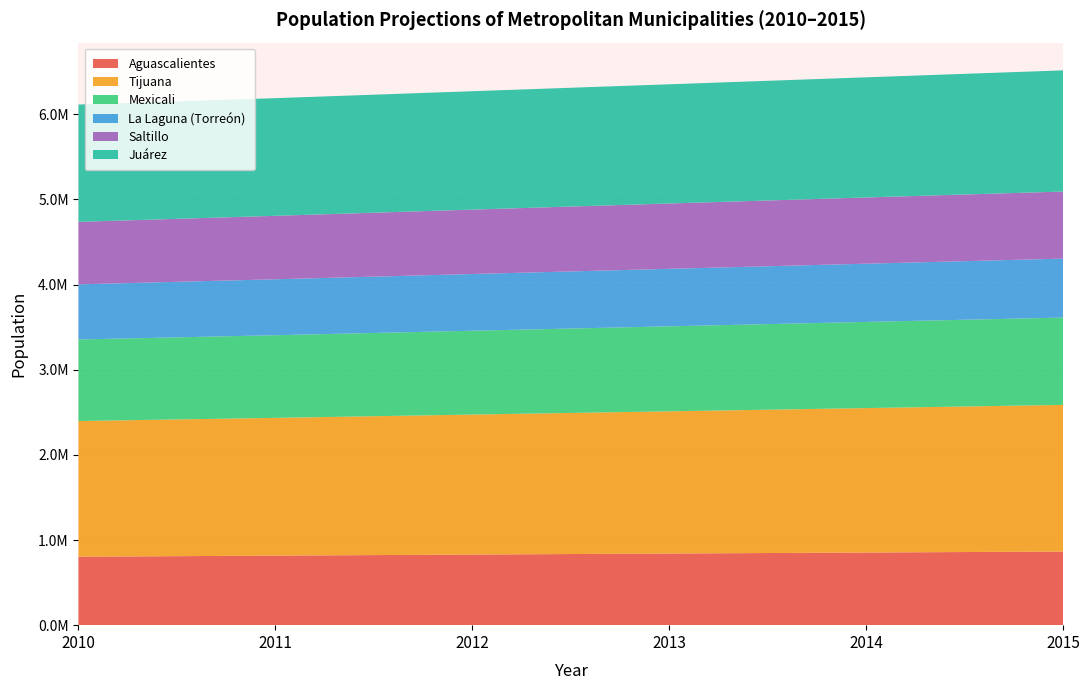

Reading left to right, list all the values displayed in this chart.

Aguascalientes: 2010=804008.8	2011=816822.0	2012=829289.1	2013=841408.2	2014=853206.5	2015=864687.0
Tijuana: 2010=1593765.9	2011=1618114.9	2012=1644258.2	2013=1670365.0	2014=1696430.0	2015=1722348.2
Mexicali: 2010=957737.2	2011=970666.1	2012=984551.4	2013=998355.1	2014=1012098.6	2015=1025740.2
La Laguna (Torreón): 2010=647464.5	2011=656988.2	2012=666265.8	2013=675209.8	2014=683913.5	2015=692386.5
Saltillo: 2010=733901.4	2011=745334.6	2012=756500.7	2013=767286.8	2014=777797.4	2015=788039.4
Juárez: 2010=1378110.0	2011=1381953.4	2012=1390525.4	2013=1400079.0	2014=1411178.6	2015=1423165.5